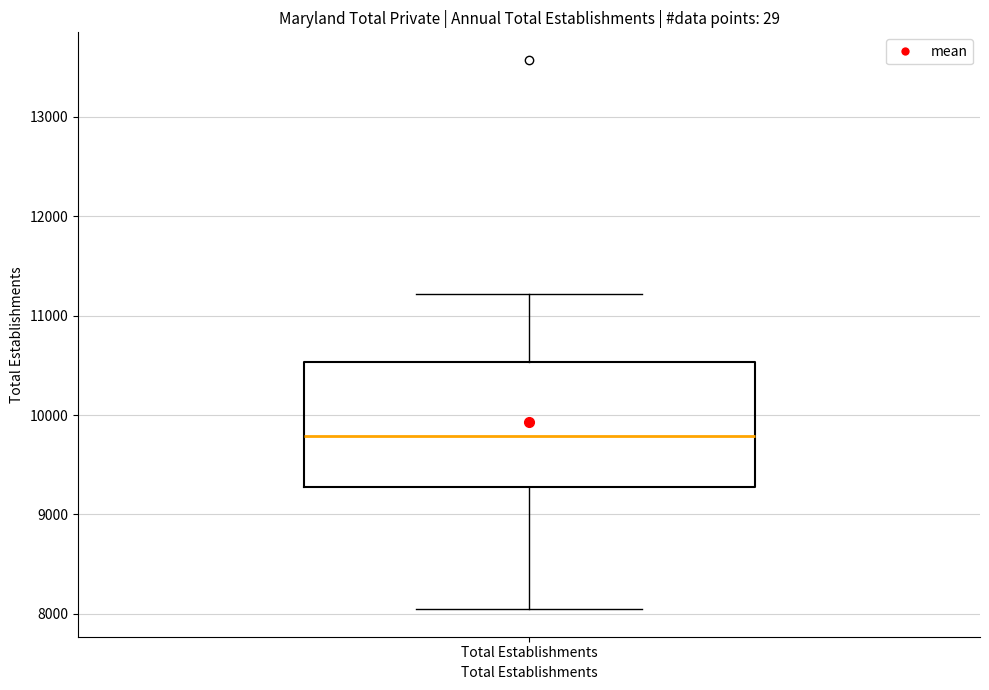

Where is the upper edge of the box for Total Establishments on the y-axis? The values are not printed on the chart, so give them approximately, as read against the axis.

10500